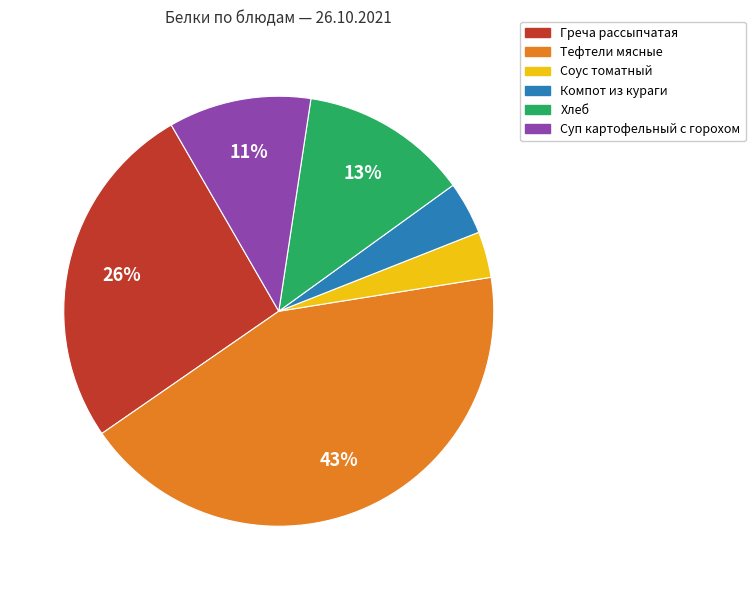

Does any single category account for the majority?

No